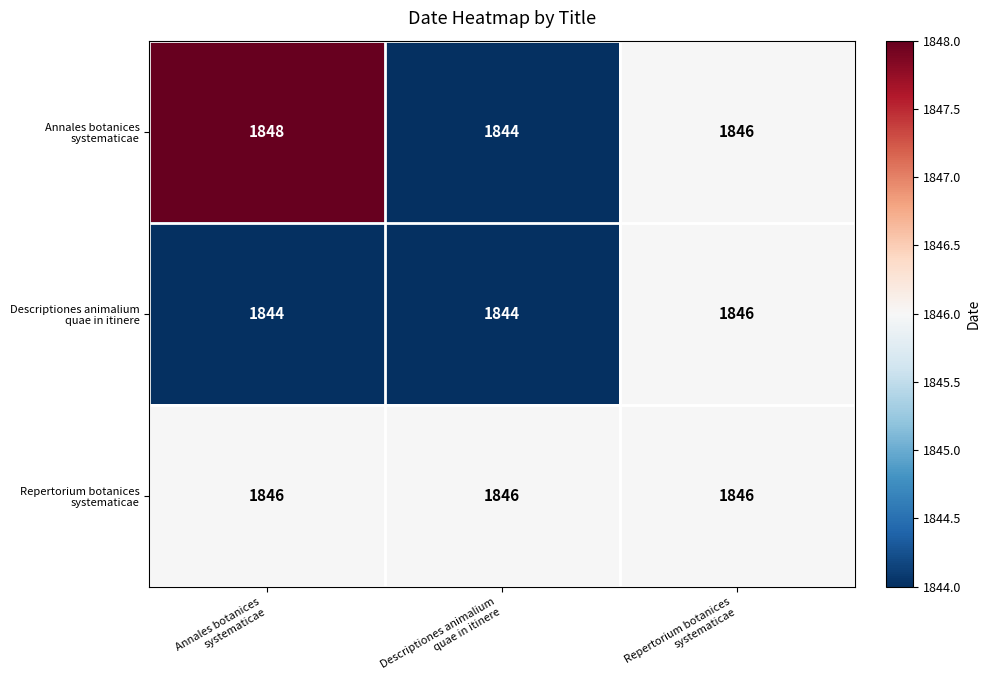

What is the minimum value shown in the chart?

1844